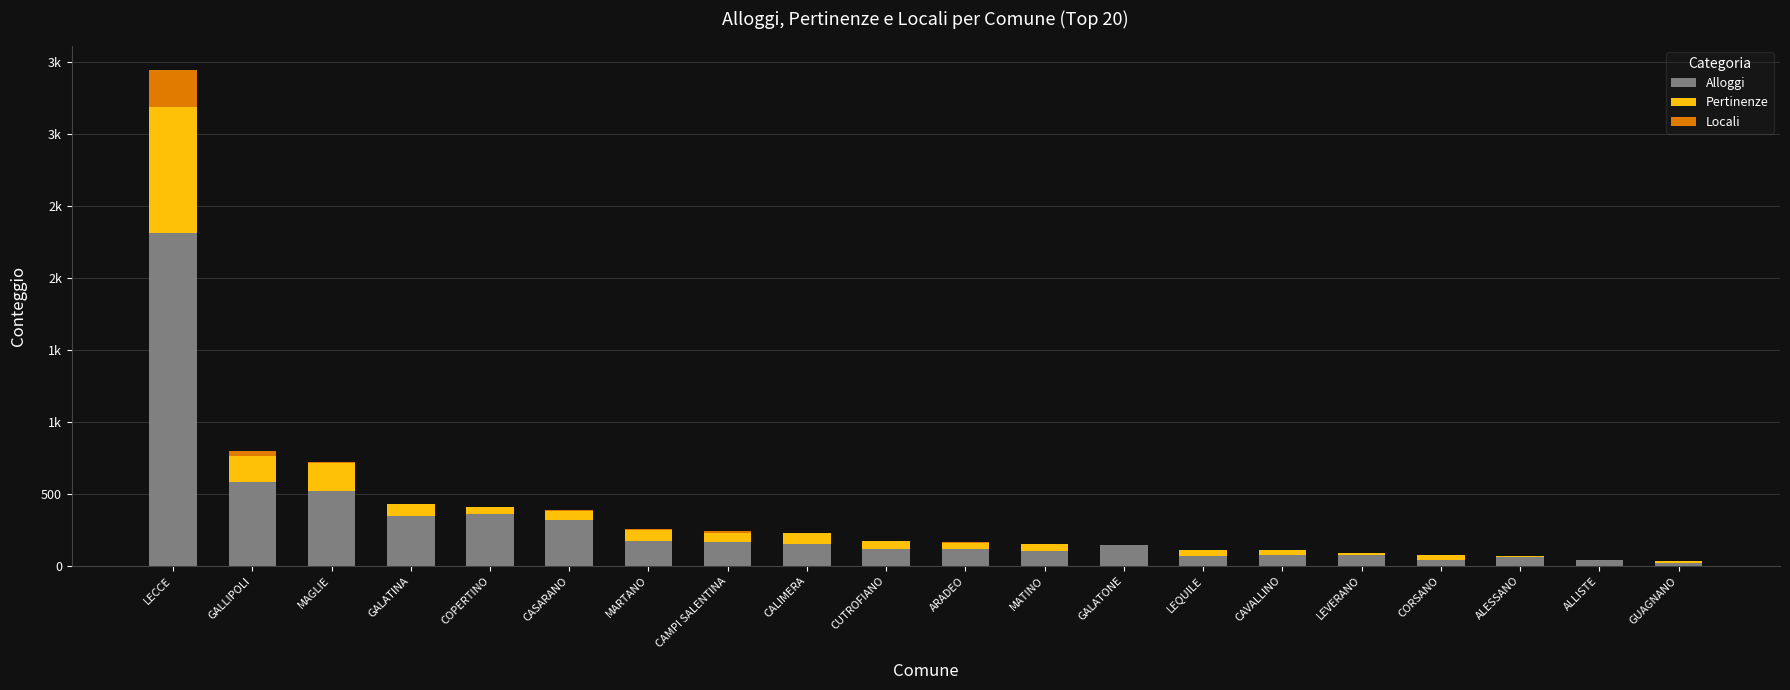

The Locali series shows 1 at LEVERANO. True or false?

True